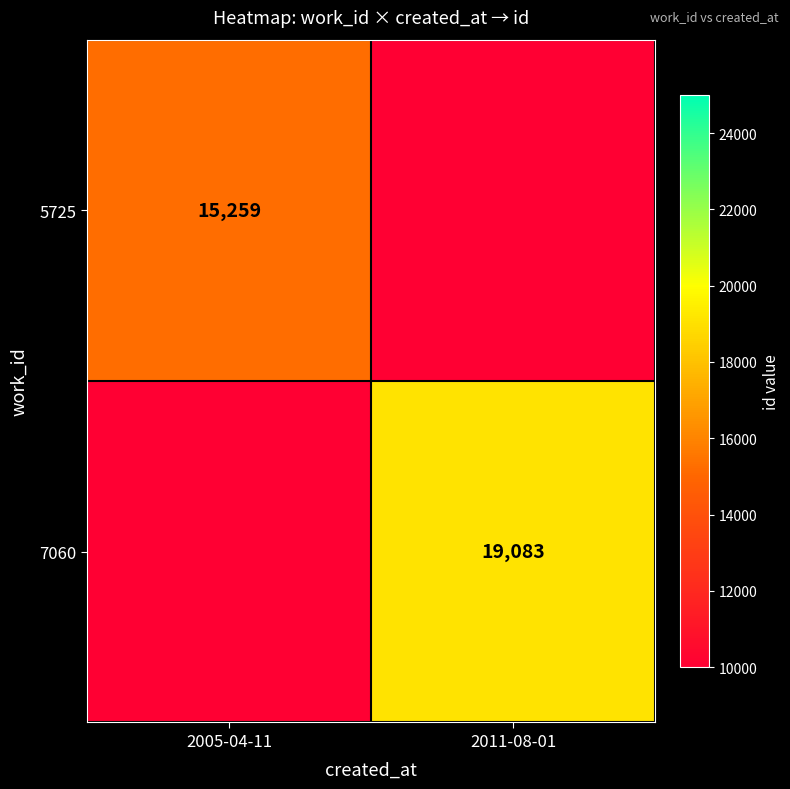

How many distinct data groups are displayed?

2